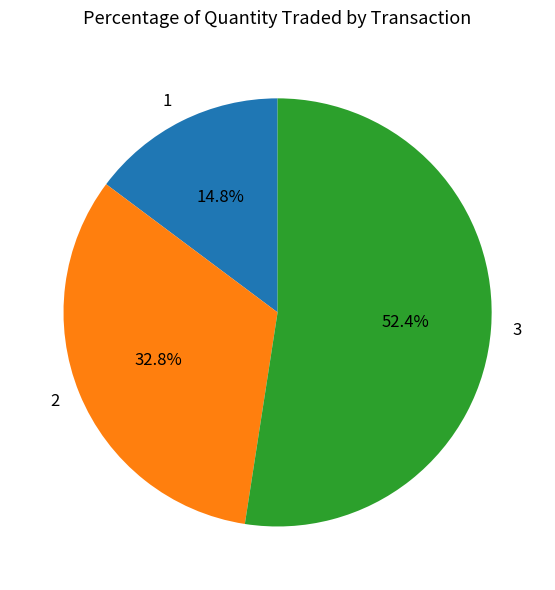

What is the smallest slice in the pie chart?

1